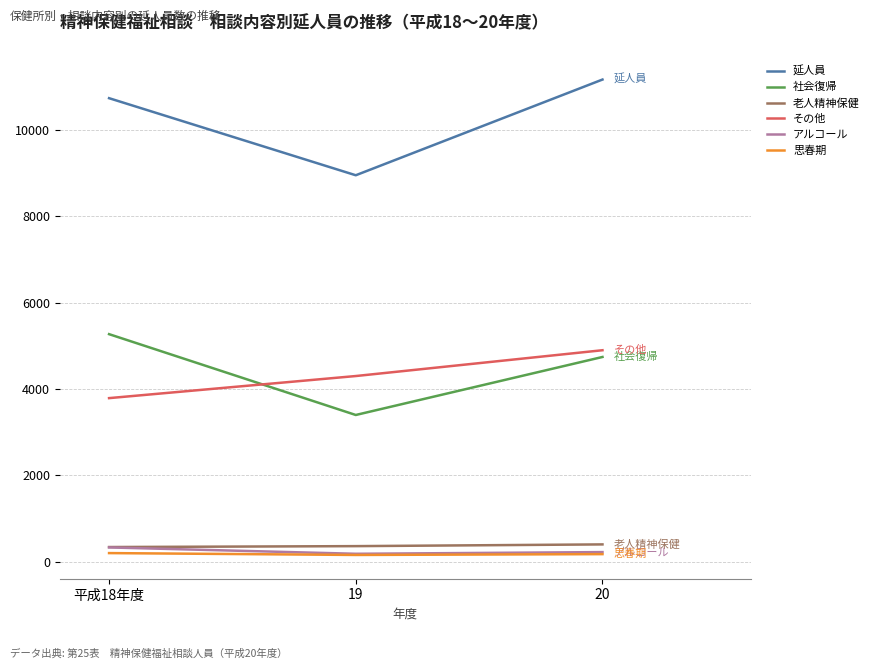

At which category is the sum across all series the highest?

20